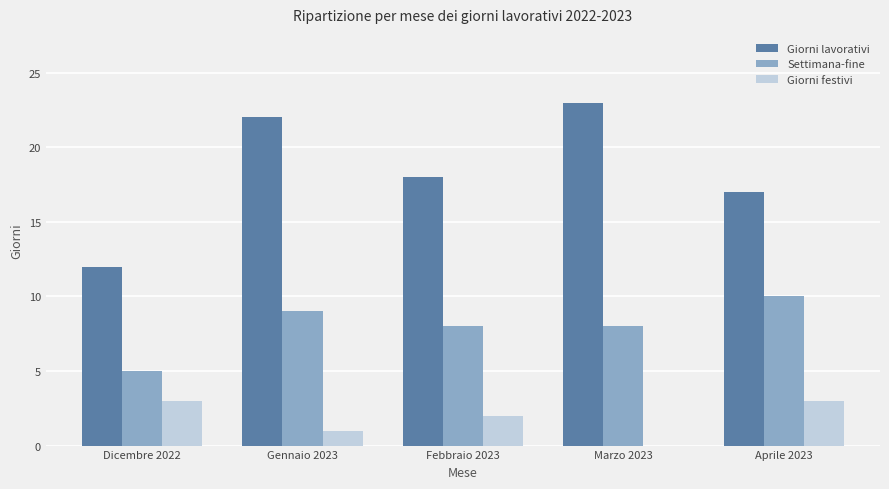

Which category has the highest value across all series?

Marzo 2023